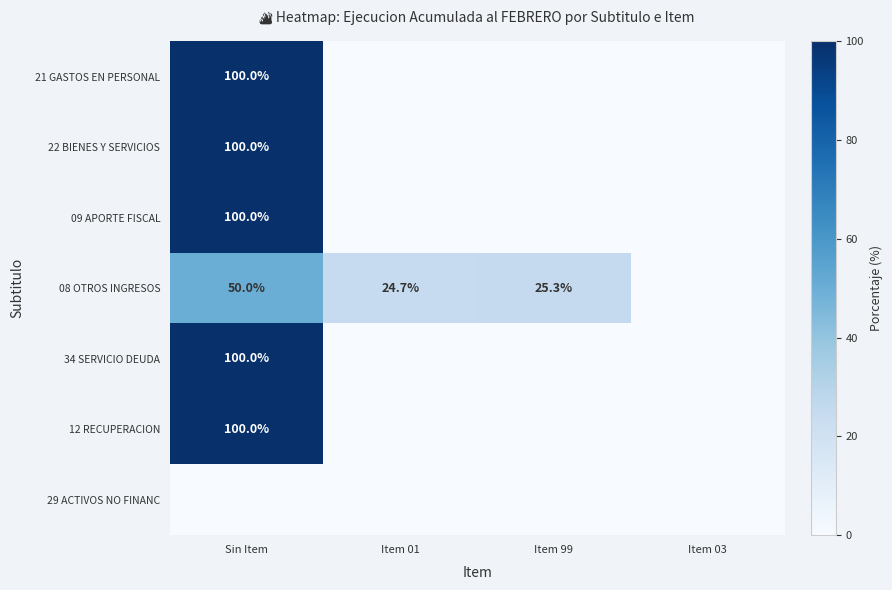

Is the value of 34 SERVICIO DEUDA at Sin Item greater than the value of 08 OTROS INGRESOS at Item 99?

Yes